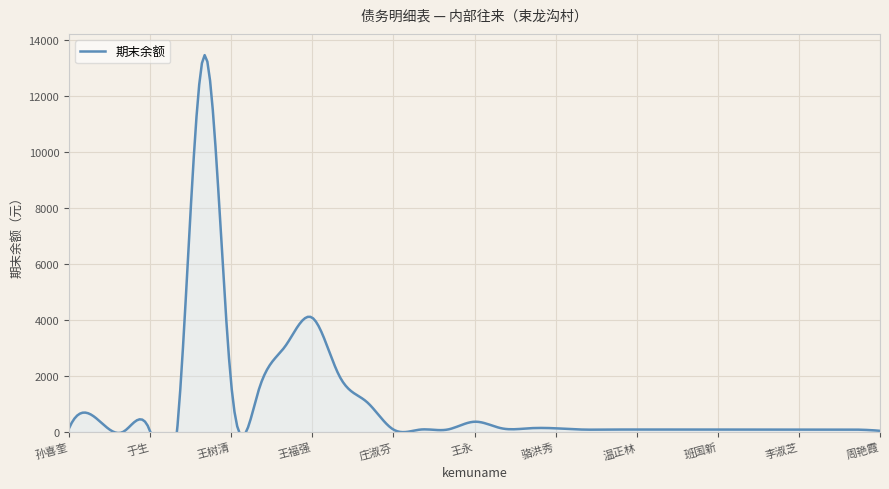

What is the difference between the maximum and minimum values?

13451.0